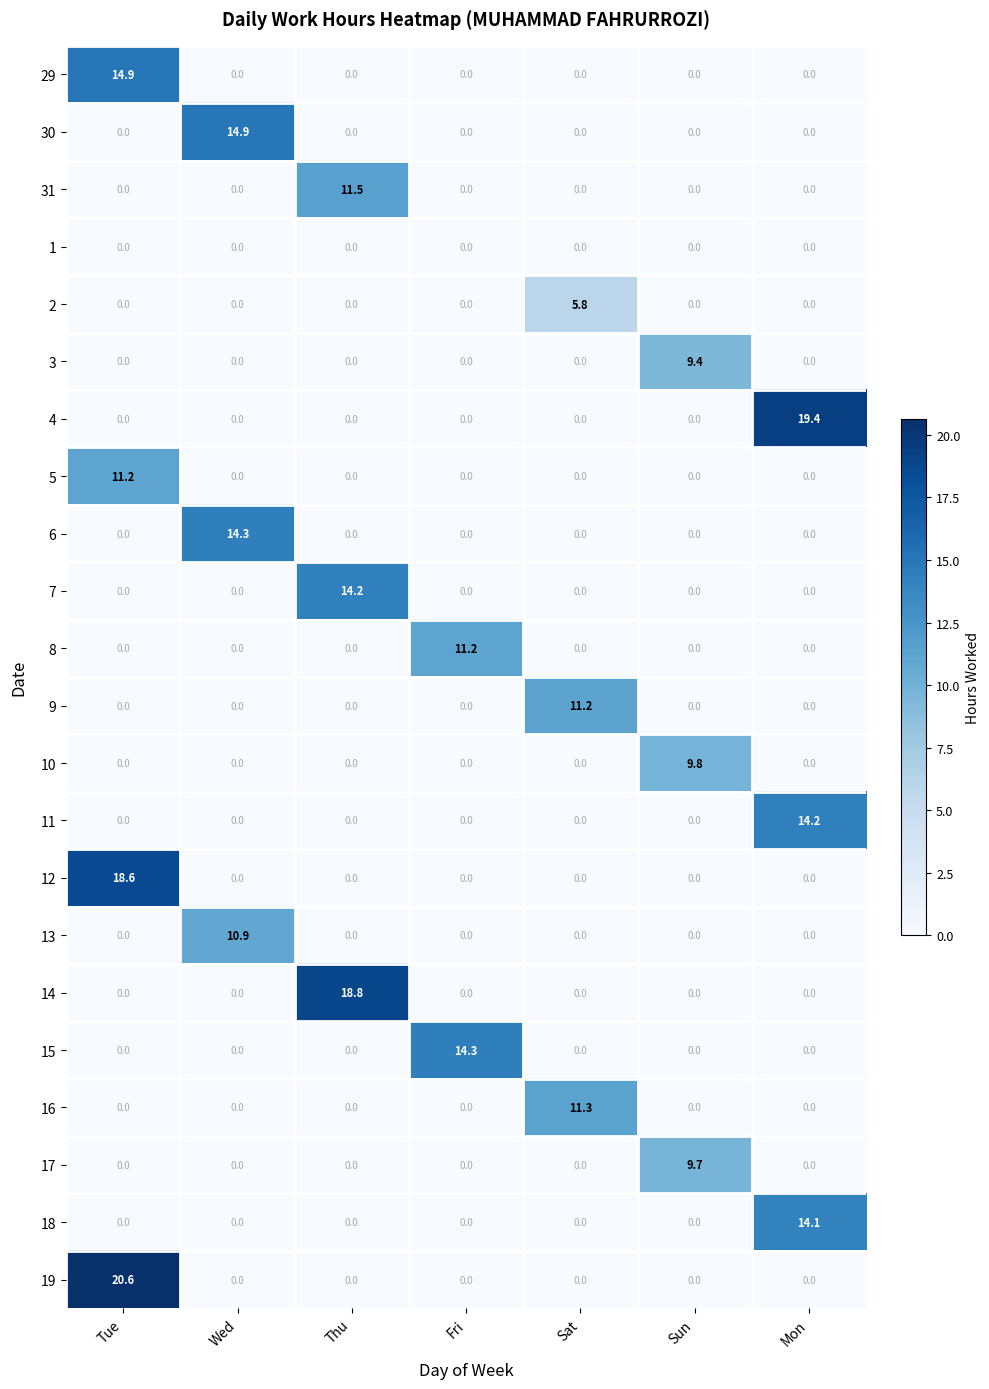

What is the greatest value displayed?

20.6